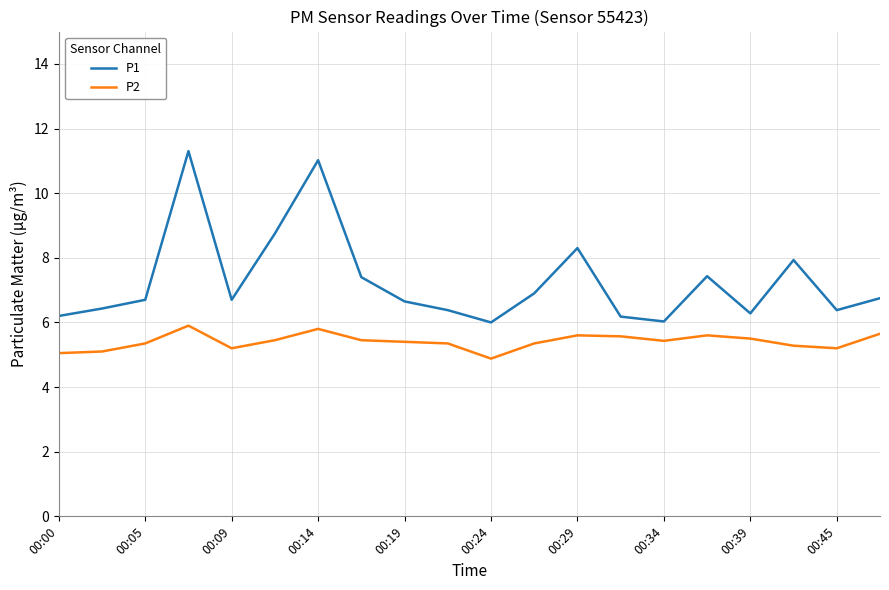

What is the smallest value displayed?

4.9